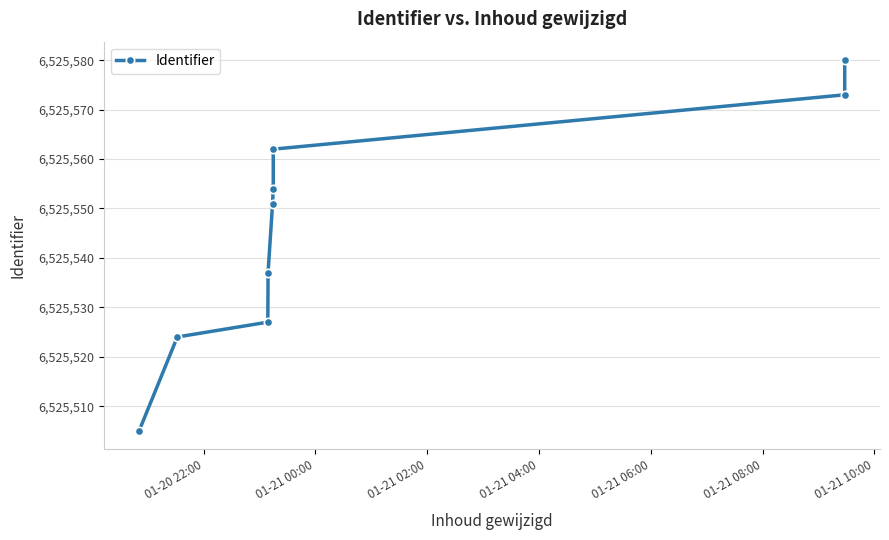

True or false: there are more than 2 points higher than both neighbors.

False